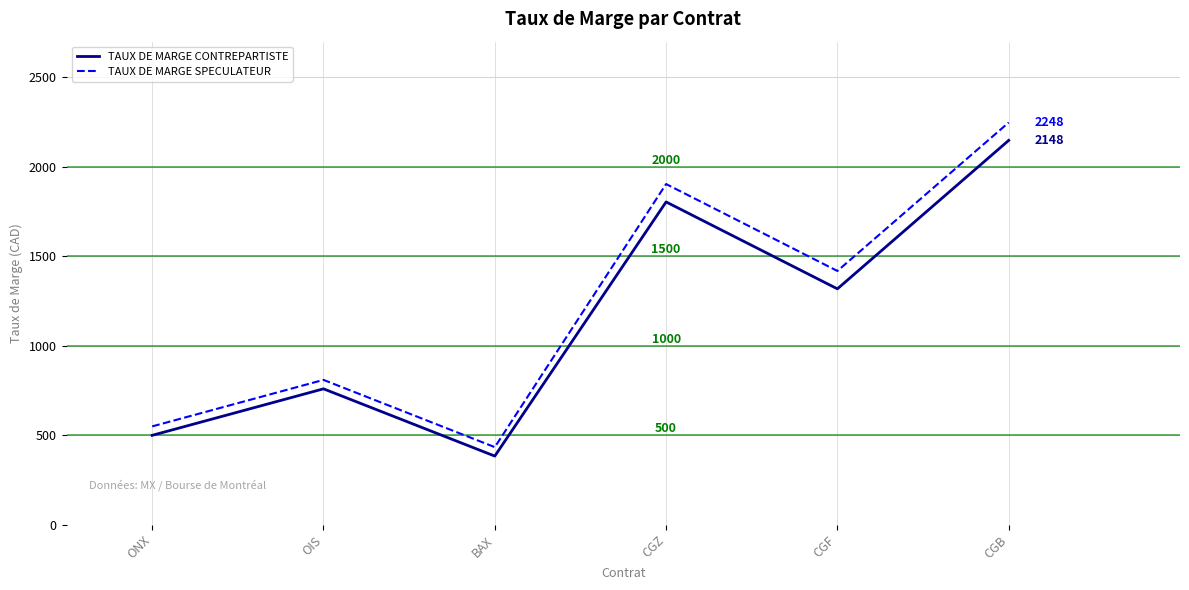

Reading right to left, transcribe all the data shown in this chart.

TAUX DE MARGE CONTREPARTISTE: CGB=2148	CGF=1318	CGZ=1804	BAX=383	OIS=759	ONX=499
TAUX DE MARGE SPECULATEUR: CGB=2248	CGF=1418	CGZ=1904	BAX=433	OIS=809	ONX=549